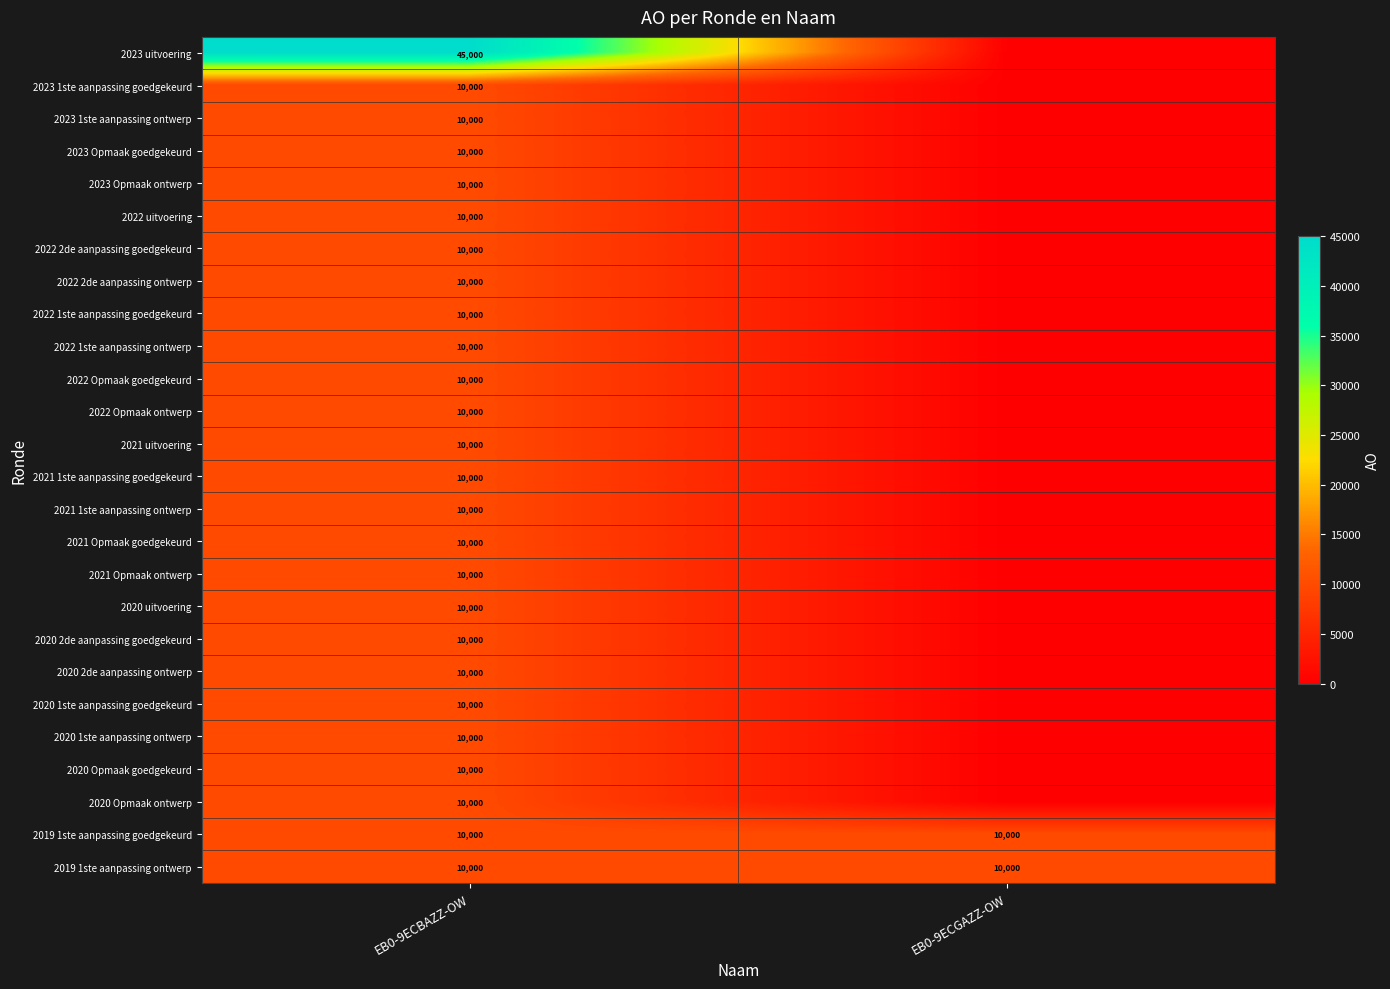

Which label corresponds to the smallest value in the chart?

EB0-9ECGAZZ-OW